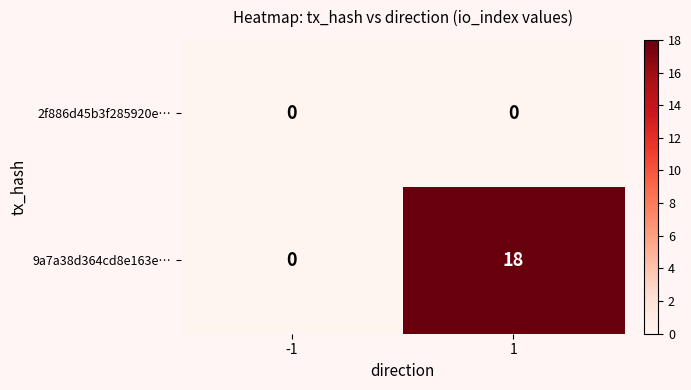

Is the value of 9a7a38d364cd8e163e… at 1 greater than the value of 2f886d45b3f285920e… at -1?

Yes